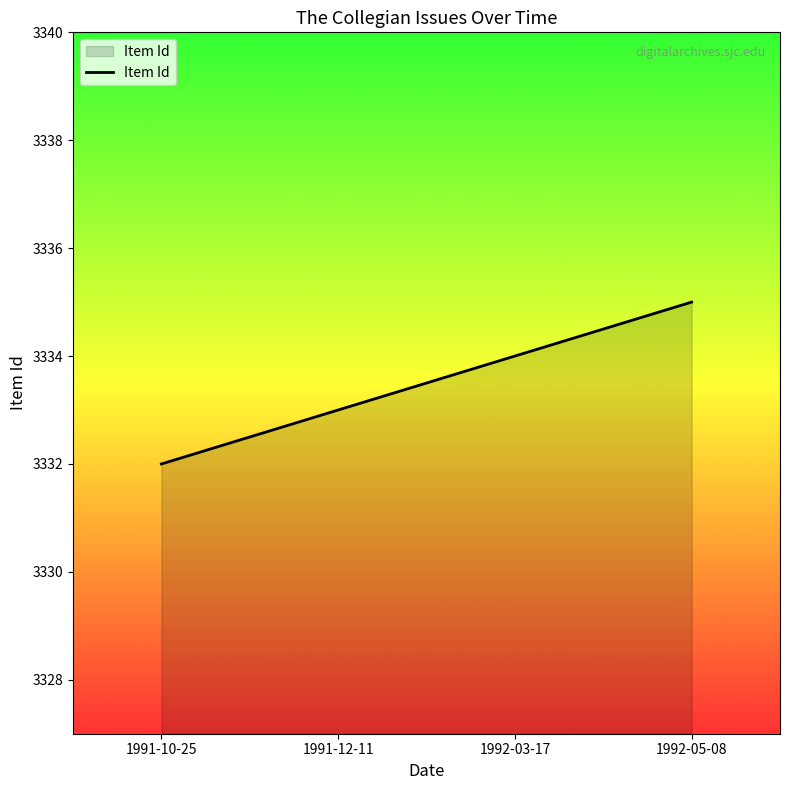

Rank the categories by value from highest to lowest.

1992-05-08, 1992-03-17, 1991-12-11, 1991-10-25